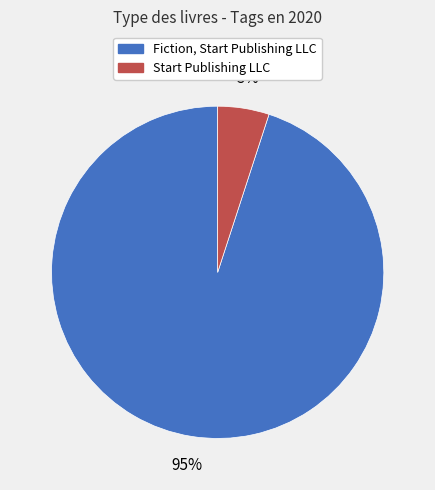

To the nearest percent, what is the average slice percentage?

50%